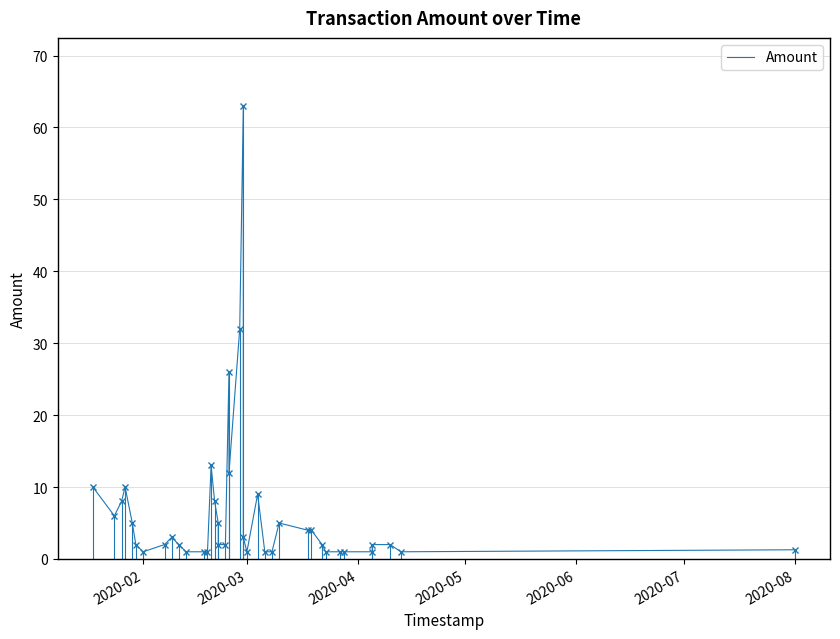

What is the difference between the maximum and minimum values?

62.0